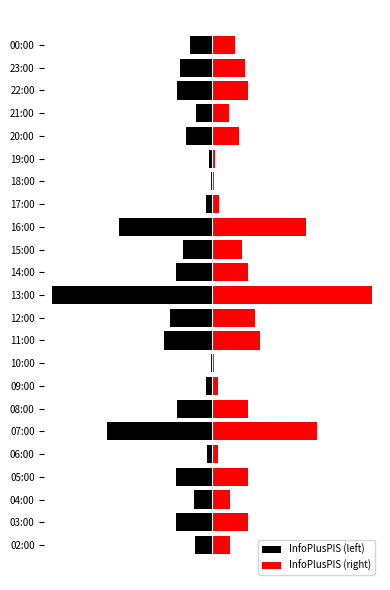

The InfoPlusPIS (right) series shows 160 at 15:00. True or false?

True